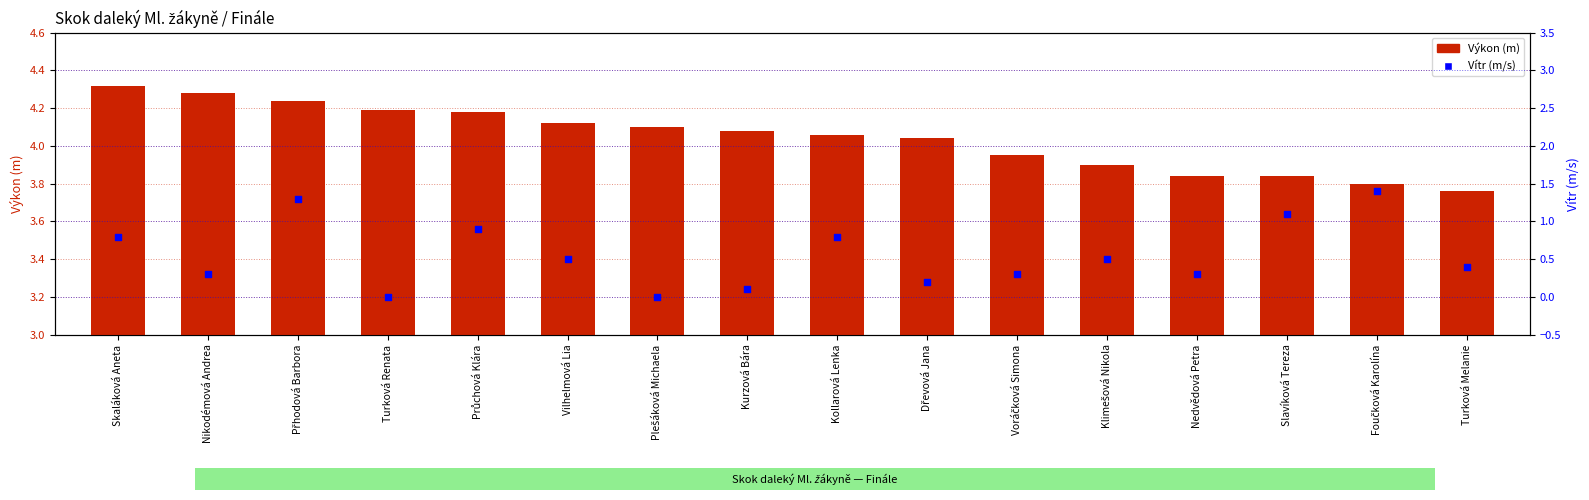

Which series reaches the maximum Y coordinate?

Výkon (m)